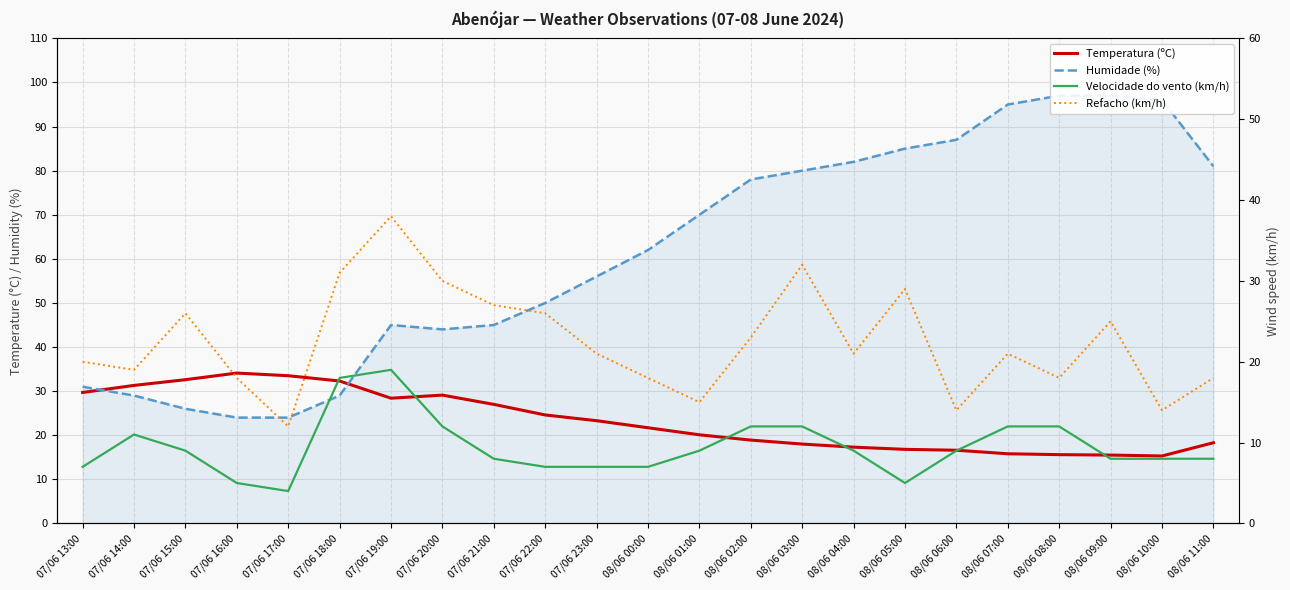

What is the label of the 9th point from the left?

07/06 21:00